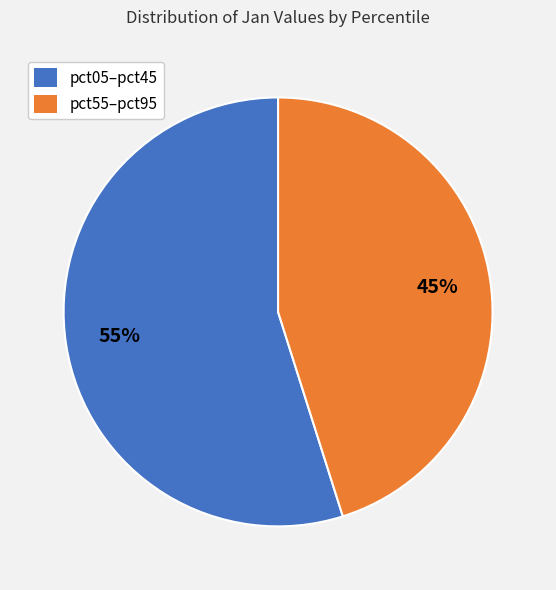

Is it true that pct55–pct95 is 45% of the pie?

True